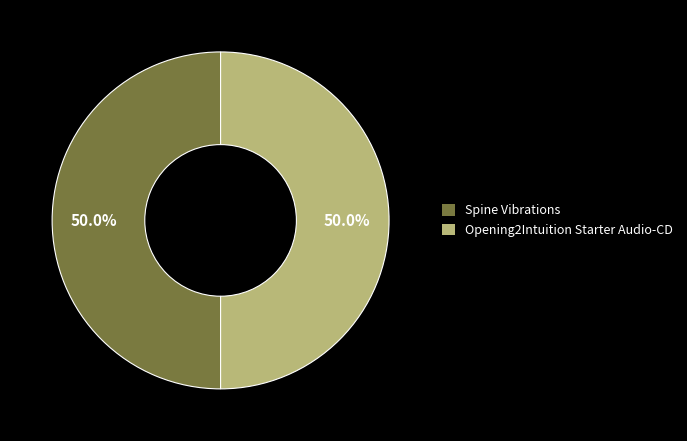

Approximately how many times larger is the value at Spine Vibrations compared to Opening2Intuition Starter Audio-CD?

1.0